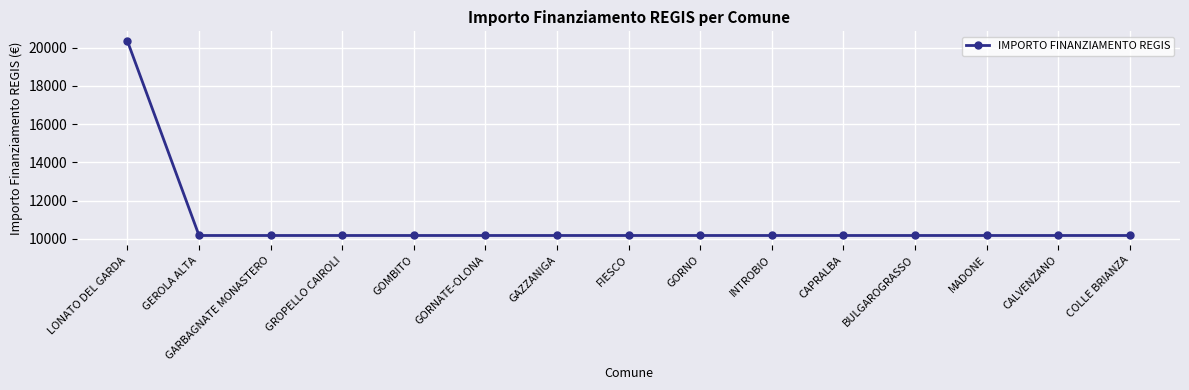

What is the label of the 4th point from the right?

BULGAROGRASSO